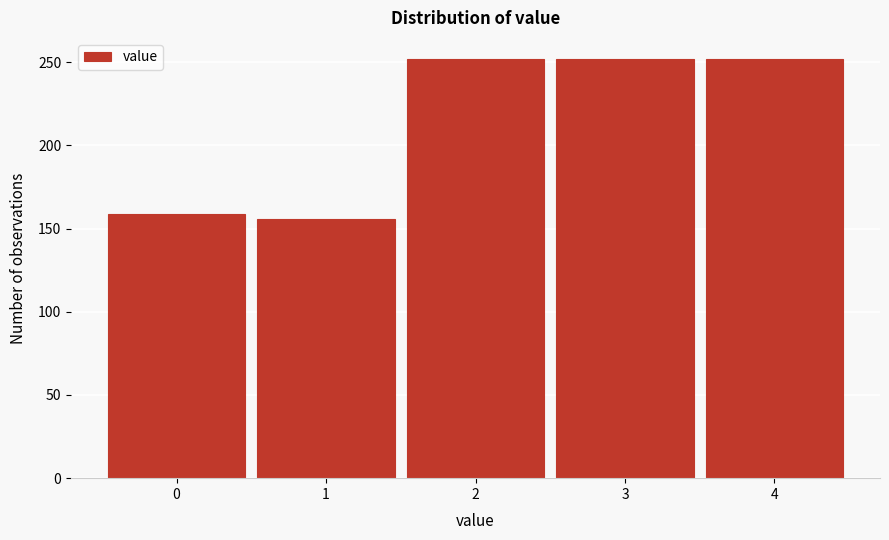

Reading right to left, what are all the values shown in this chart?

252	252	252	156	159